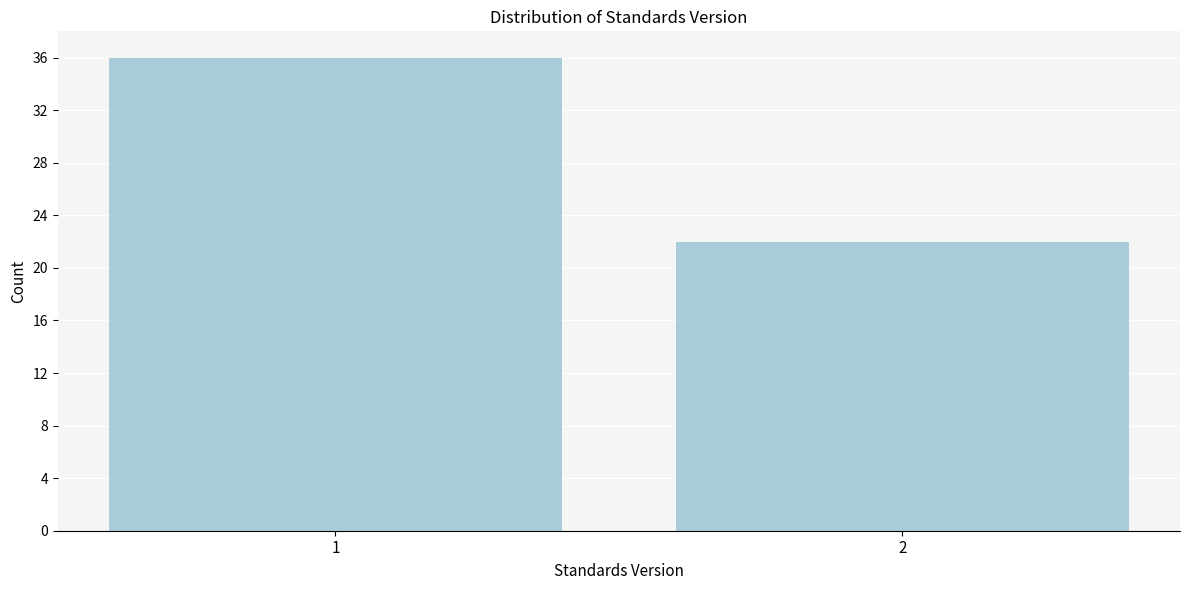

Reading left to right, what are all the values shown in this chart?

1=36	2=22